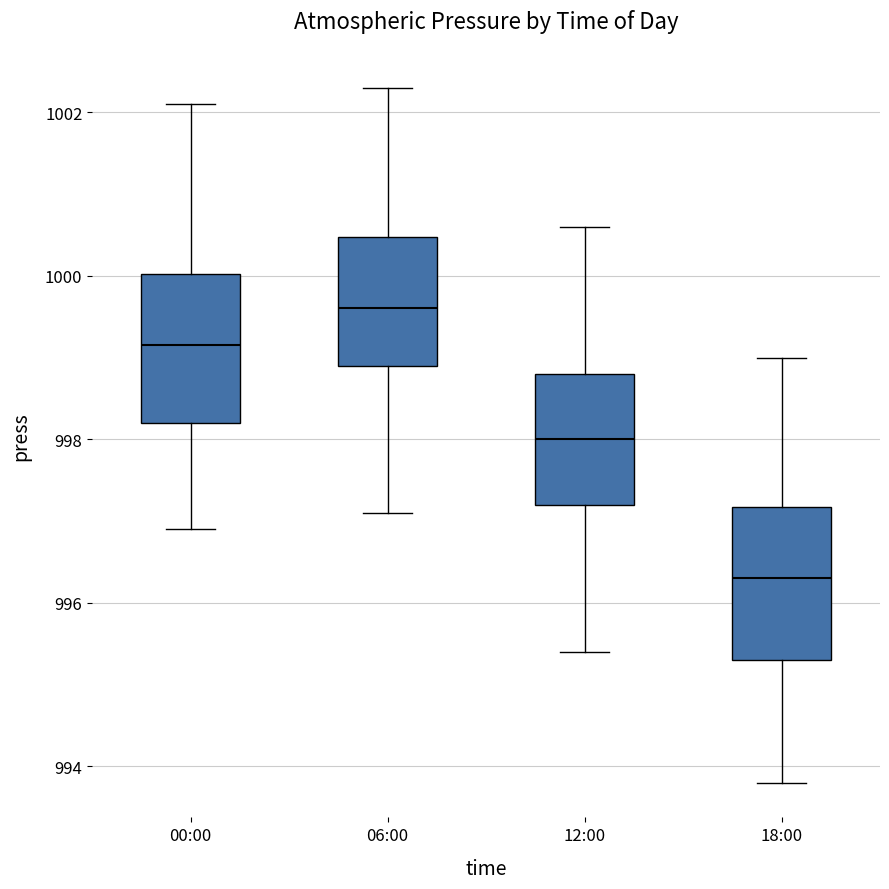

Where does the median line of the box for 18:00 sit on the y-axis? The values are not printed on the chart, so give them approximately, as read against the axis.

996.4